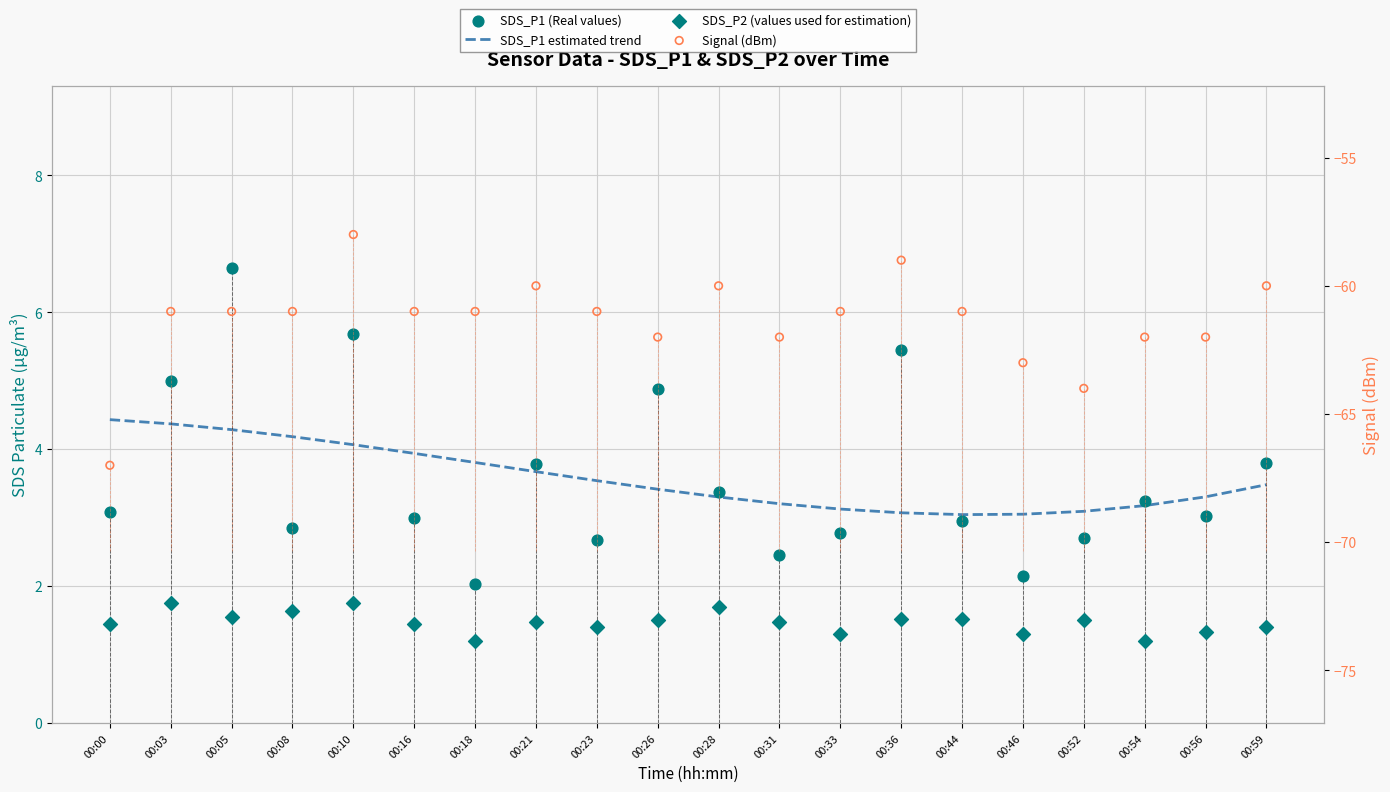

At which category is the sum across all series the highest?

00:10